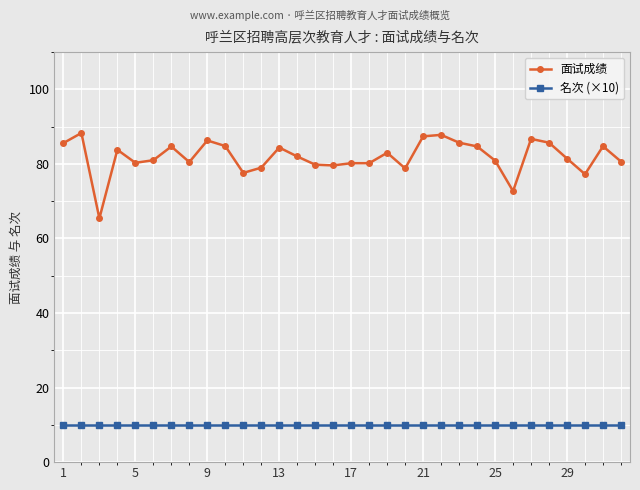

What are all the series names shown in the legend?

面试成绩, 名次 (×10)